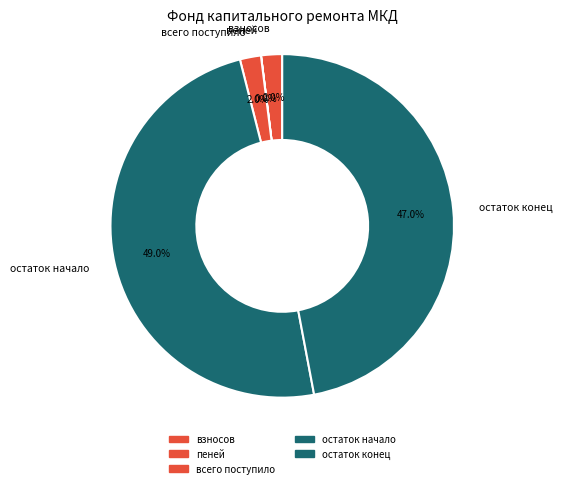

Approximately how many times larger is the value at остаток конец compared to остаток начало?

1.0